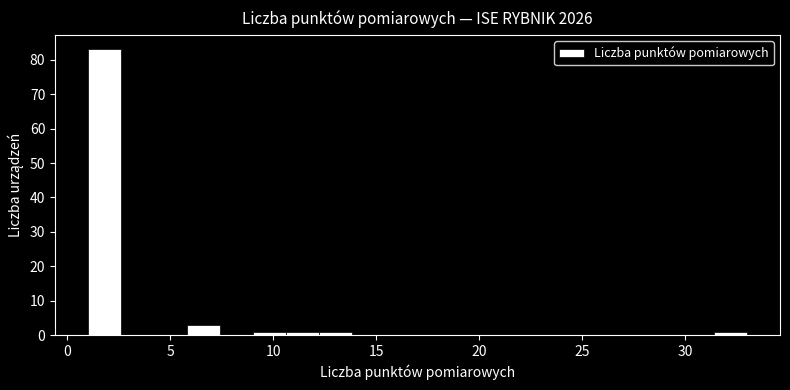

Read against the x-axis, roughly where is the centre of the tallest bar?

2.0